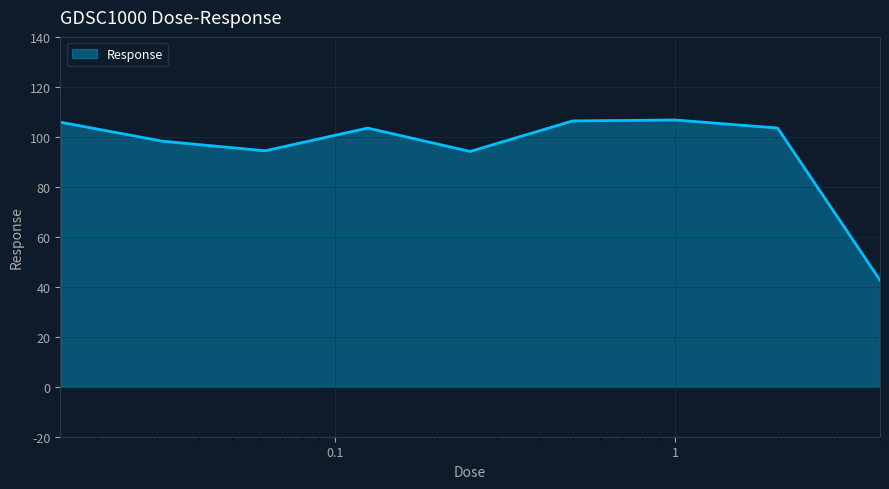

What is the maximum value shown in the chart?

106.7